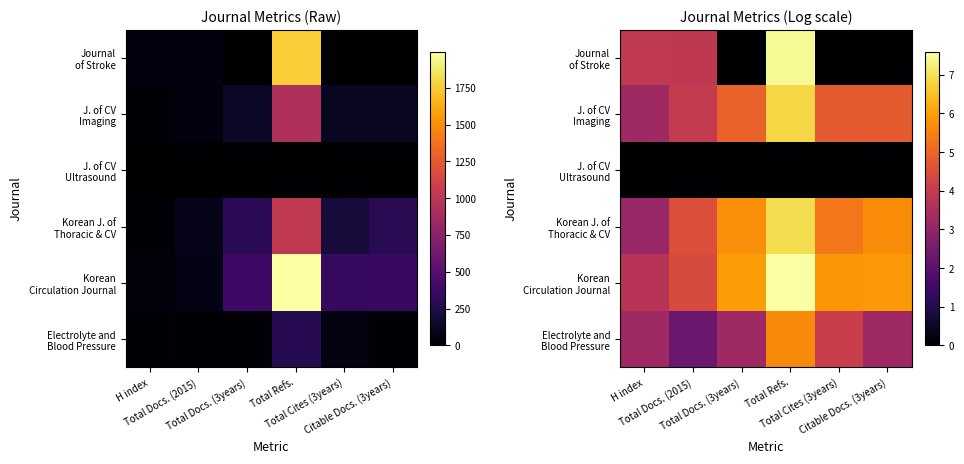

The Korean J. of Thoracic & CV series shows 3.2 at Total Docs. (2015). True or false?

False